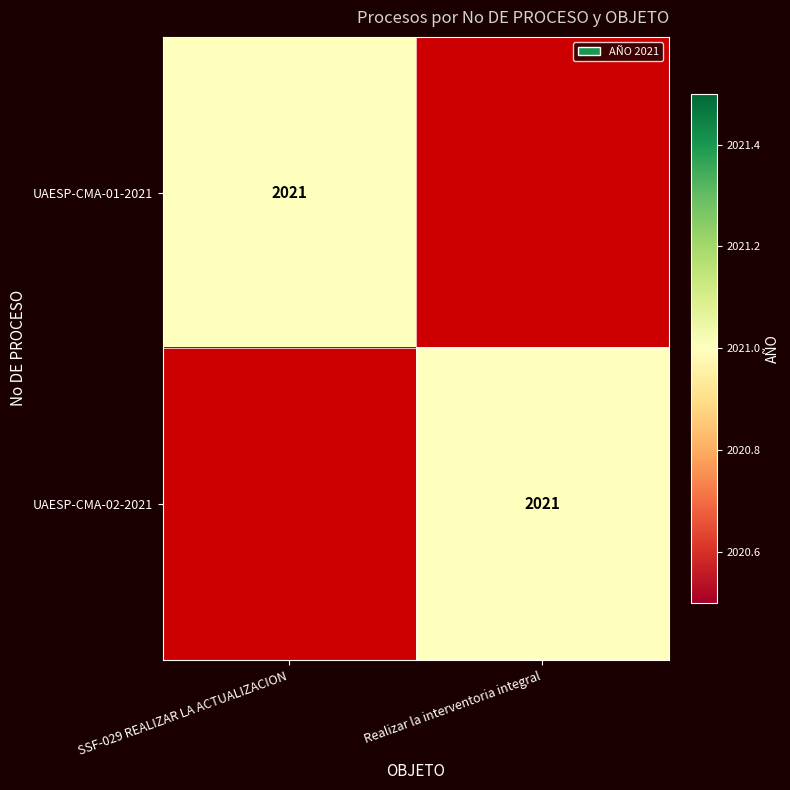

Is it true that UAESP-CMA-02-2021 equals 3215 at Realizar la interventoria integral?

False